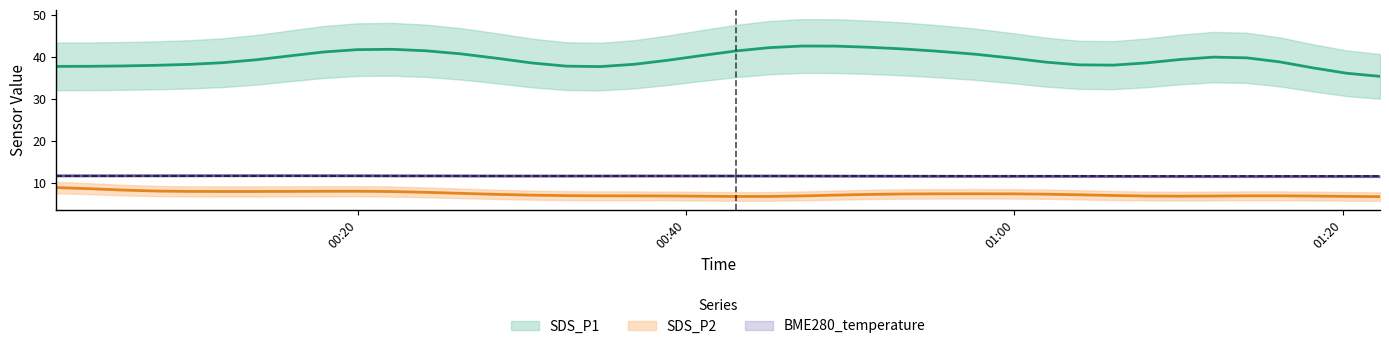

In BME280_temperature, how many points are lower than both neighbors (excluding endpoints)?

13